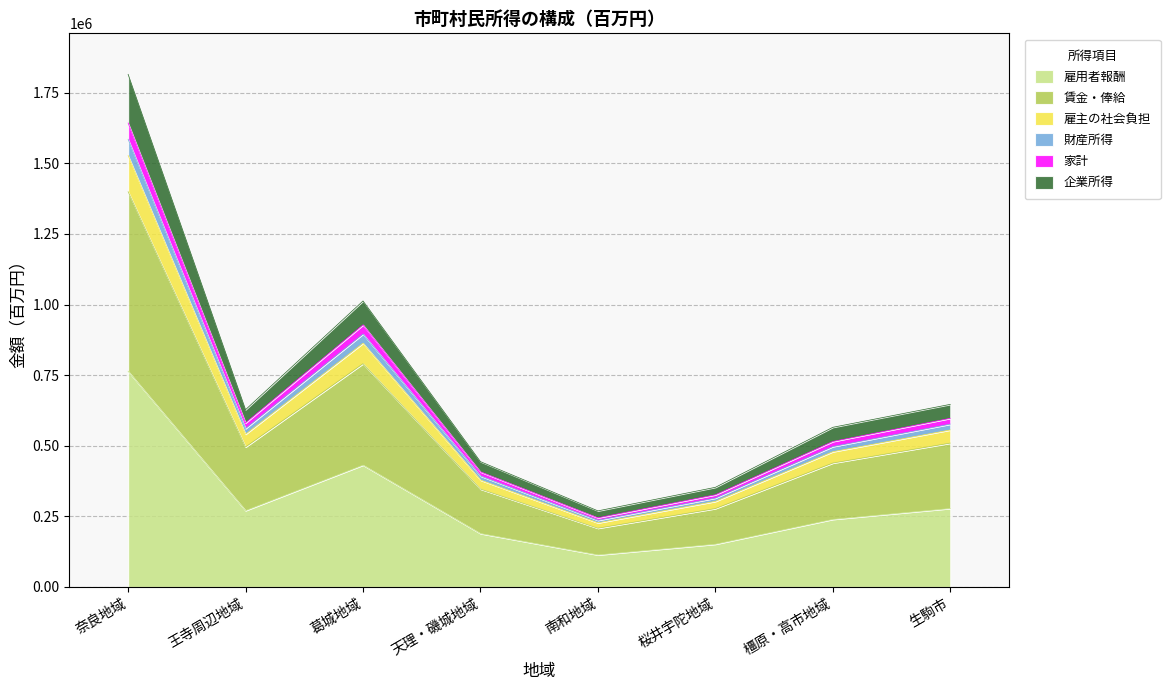

What are all the series names shown in the legend?

雇用者報酬, 賃金・俸給, 雇主の社会負担, 財産所得, 家計, 企業所得